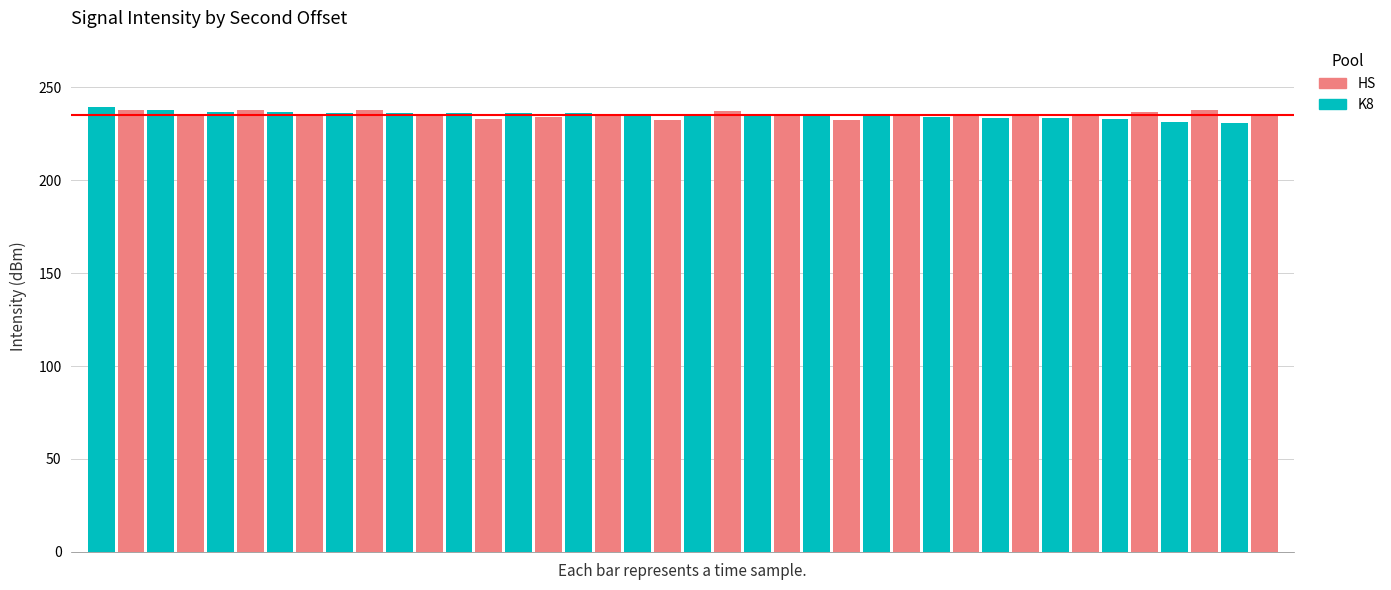

What is the difference between the maximum and minimum values in the HS series?

5.6